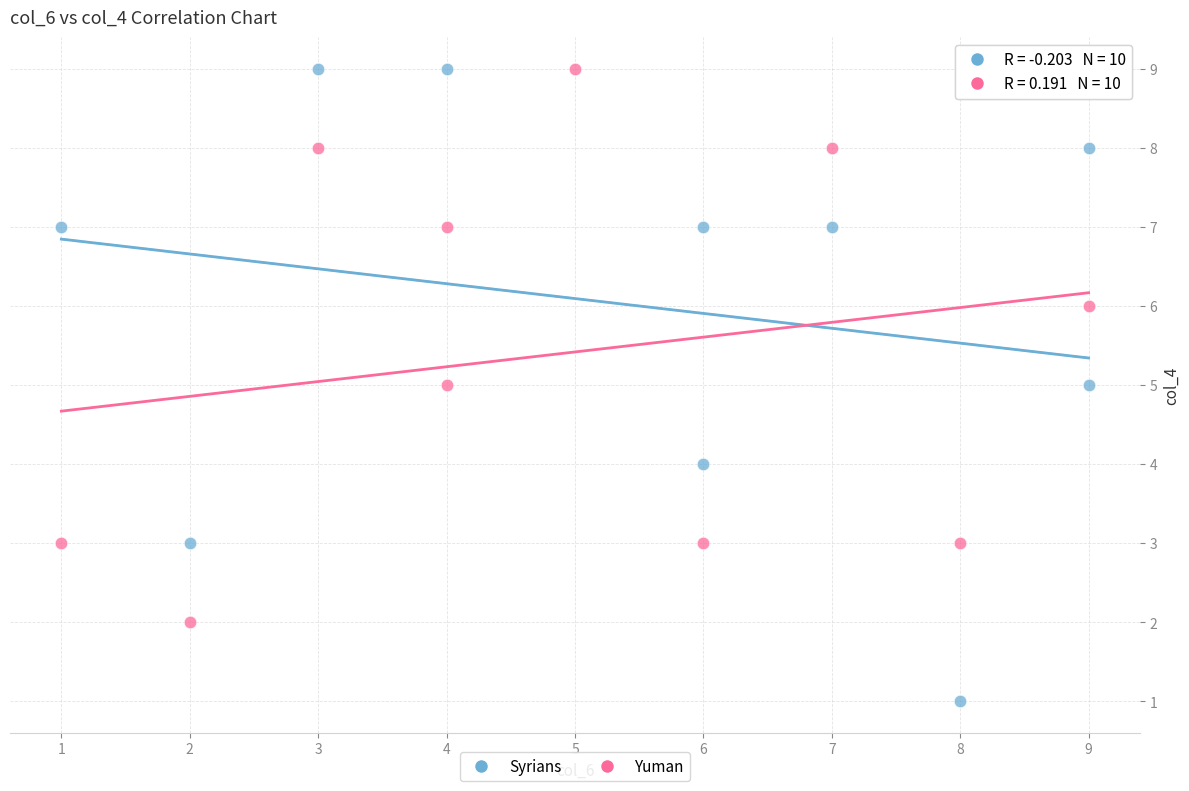

Which series has the widest spread of Y values?

Syrians